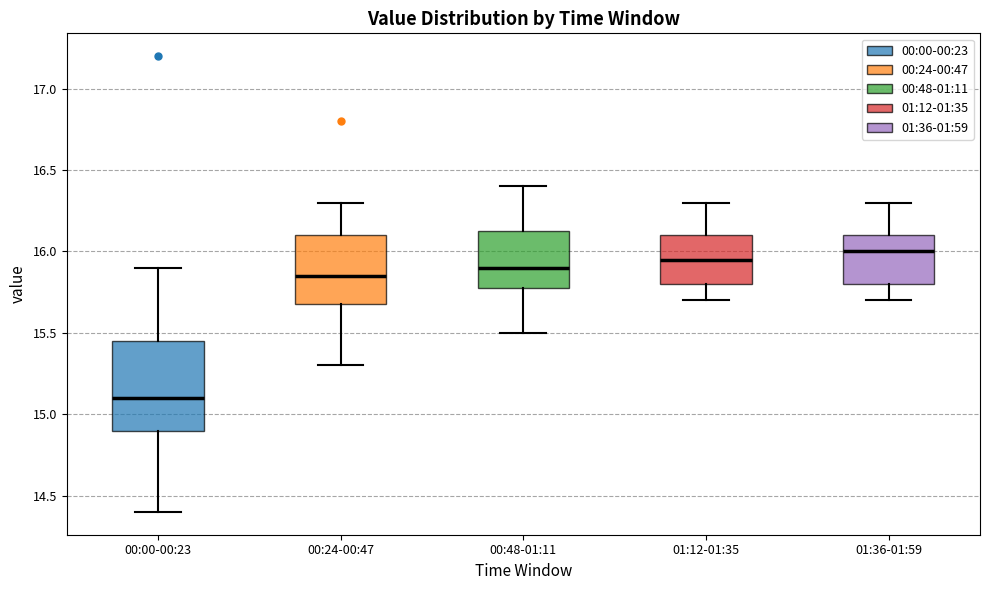

Reading left to right, read every box against the y-axis: the position of its median line, the range the box covers, and the ends of its whiskers. The values are not printed on the chart, so give them approximately, as read against the axis.

00:00-00:23: median 15.10, box 14.90 to 15.45, whiskers 14.40 to 15.90
00:24-00:47: median 15.85, box 15.70 to 16.10, whiskers 15.30 to 16.30
00:48-01:11: median 15.90, box 15.80 to 16.15, whiskers 15.50 to 16.40
01:12-01:35: median 15.95, box 15.80 to 16.10, whiskers 15.70 to 16.30
01:36-01:59: median 16.00, box 15.80 to 16.10, whiskers 15.70 to 16.30